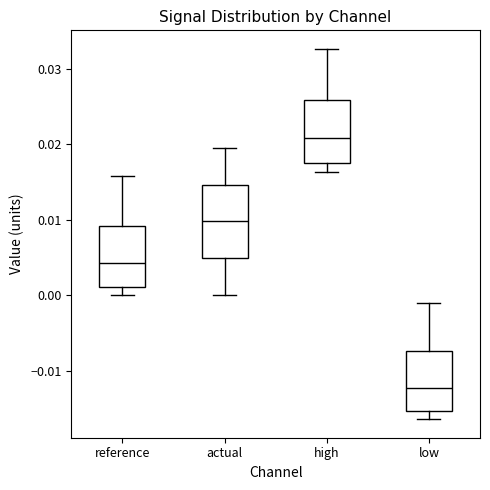

Where does the upper whisker of the box for high end on the y-axis? The values are not printed on the chart, so give them approximately, as read against the axis.

0.033